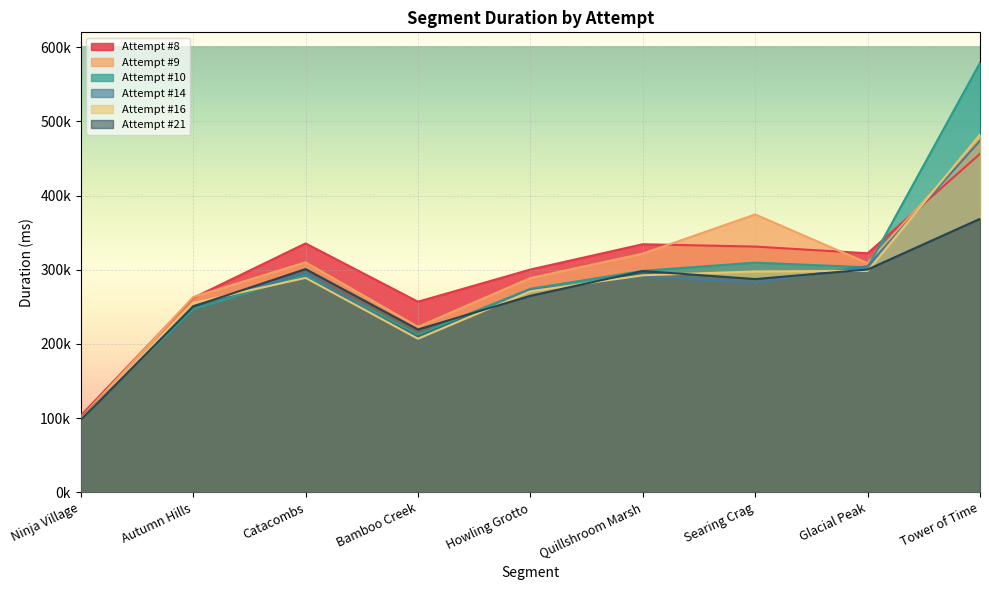

True or false: Attempt #10 has a value of 100012 at Ninja Village.

True